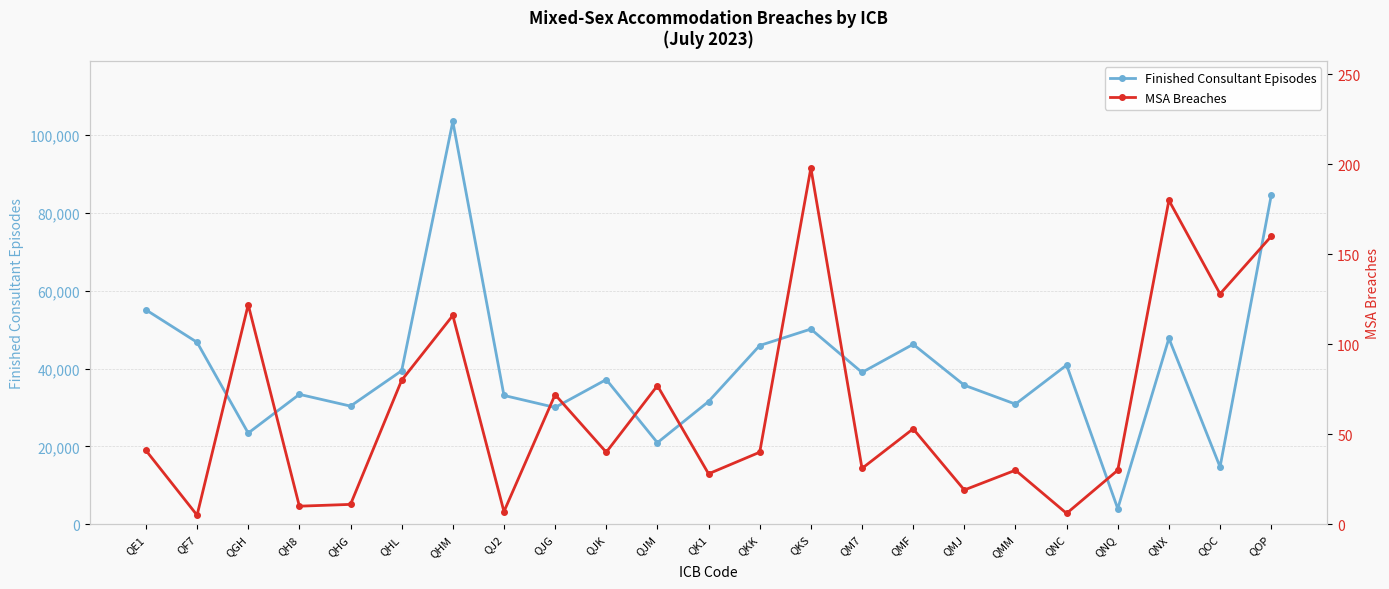

What position from the right is QNQ?

4